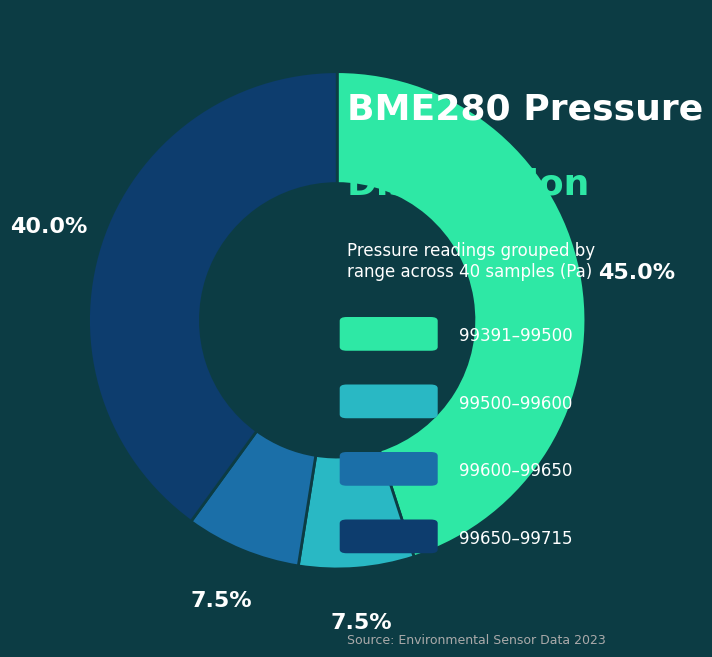

Is there a majority slice in this chart?

No